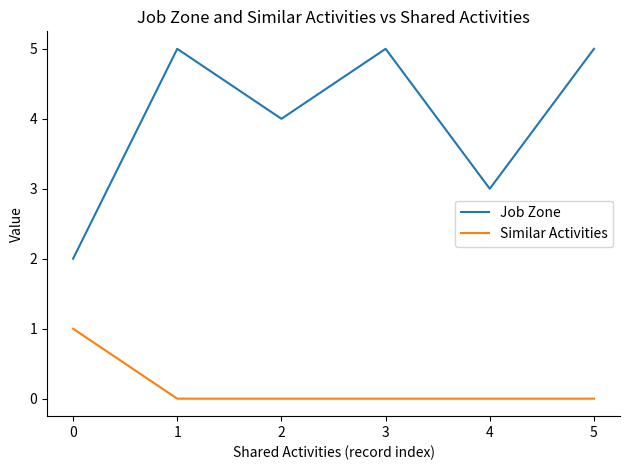

Is the value of Similar Activities at 4 greater than the value of Job Zone at 5?

No